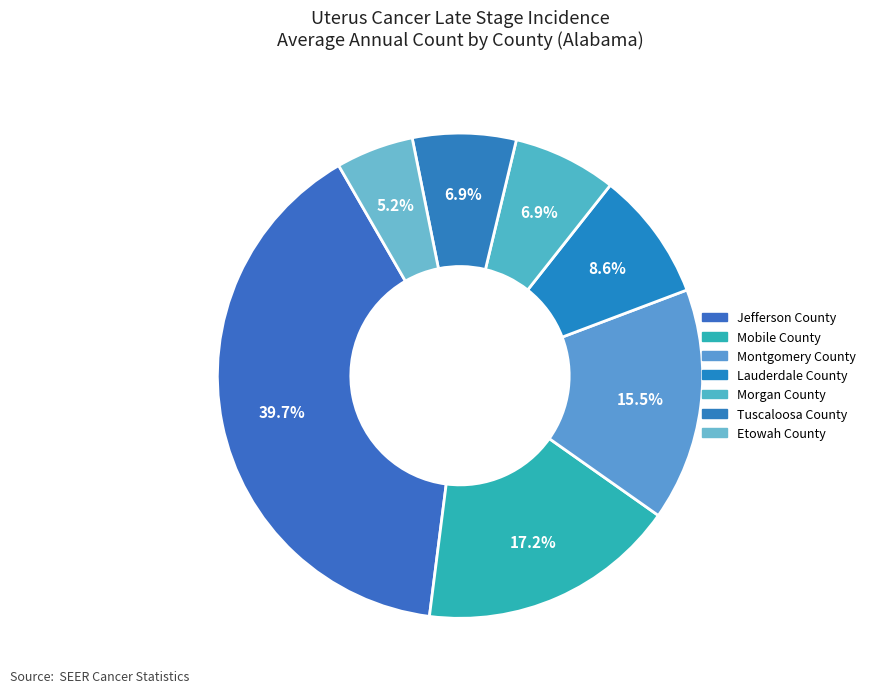

Rank the categories by value from highest to lowest.

Jefferson County, Mobile County, Montgomery County, Lauderdale County, Morgan County, Tuscaloosa County, Etowah County